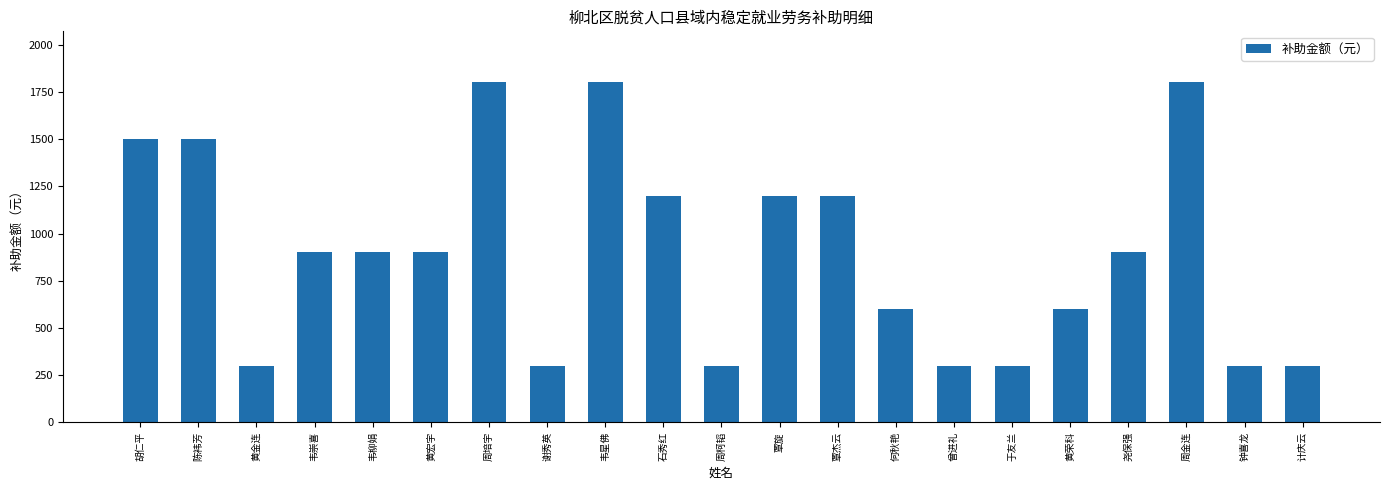

How many data points are less than 900?

9